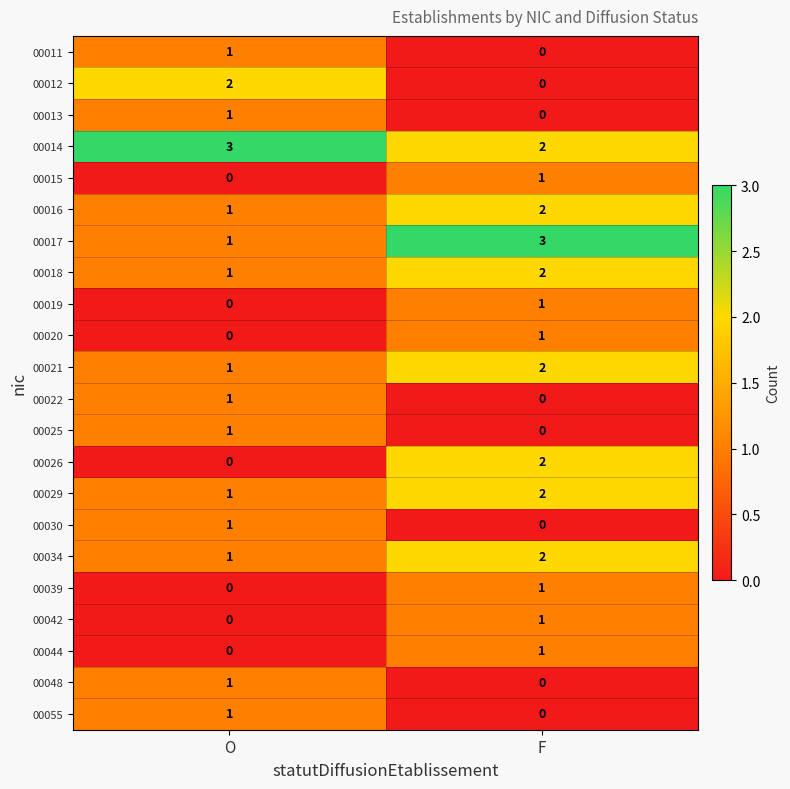

What is the spread (max minus min) of values at F?

3